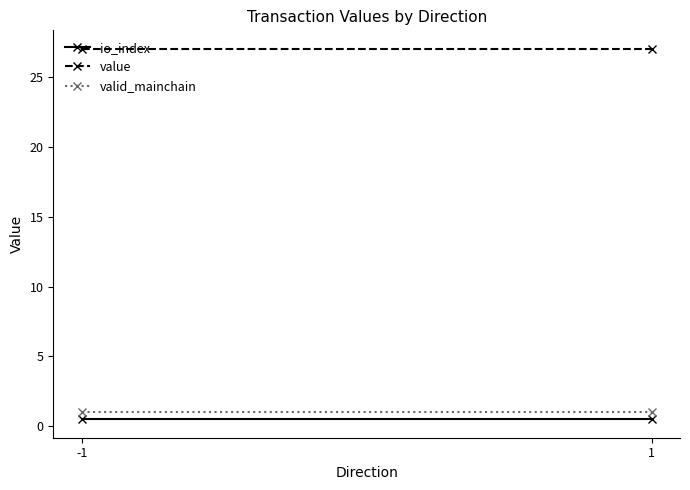

Where is value nearest to the value 27?

-1